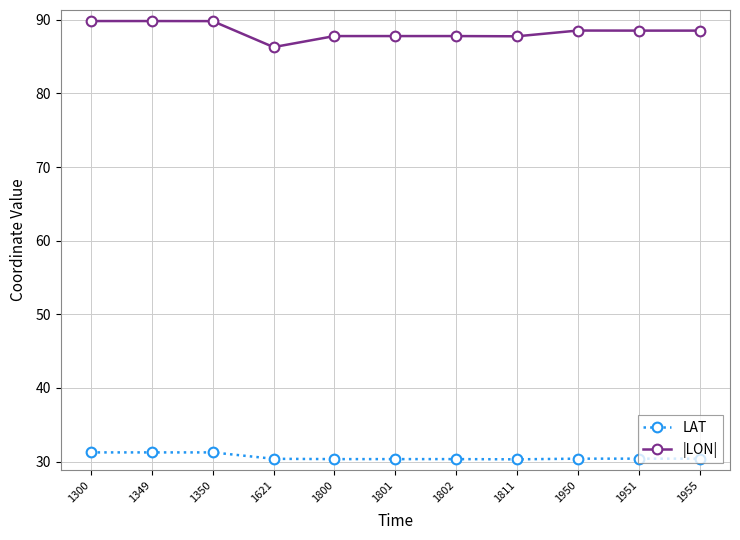

True or false: |LON| and LAT intersect in this chart.

False